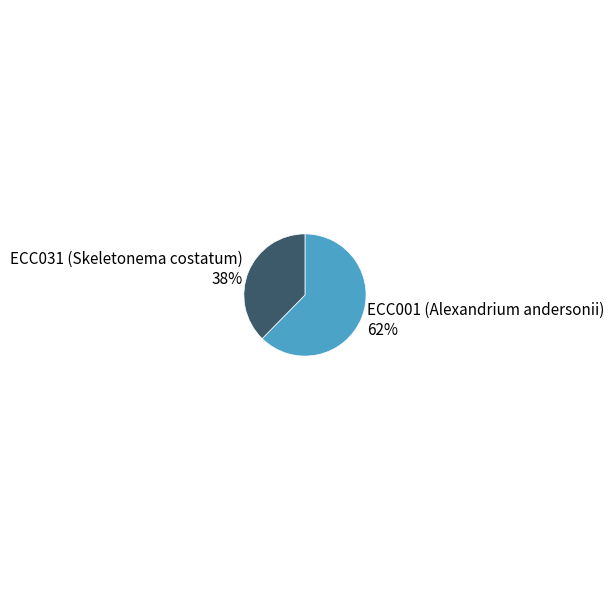

To the nearest percent, what portion does ECC001 (Alexandrium andersonii) represent?

62%